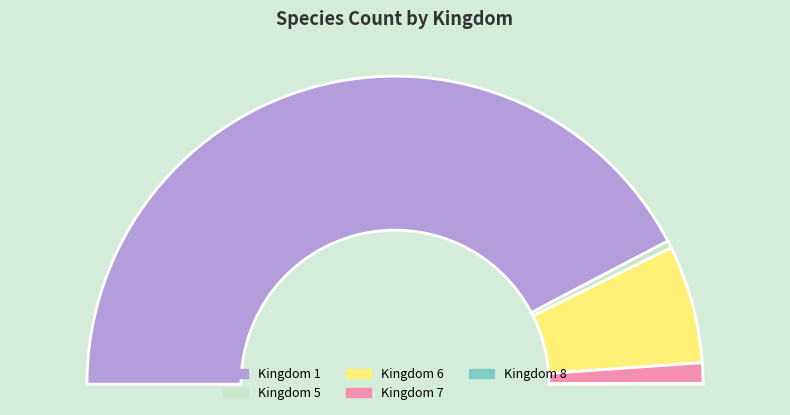

Count the number of slices in the pie.

5